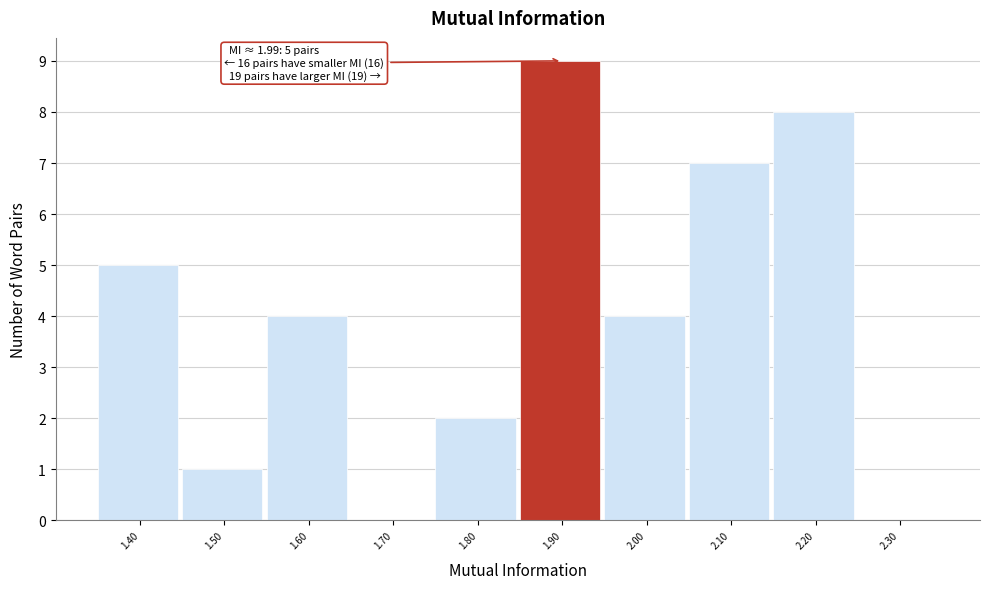

Reading left to right, transcribe all the data shown in this chart.

1.40=5	1.50=1	1.60=4	1.70=0	1.80=2	1.90=9	2.00=4	2.10=7	2.20=8	2.30=0